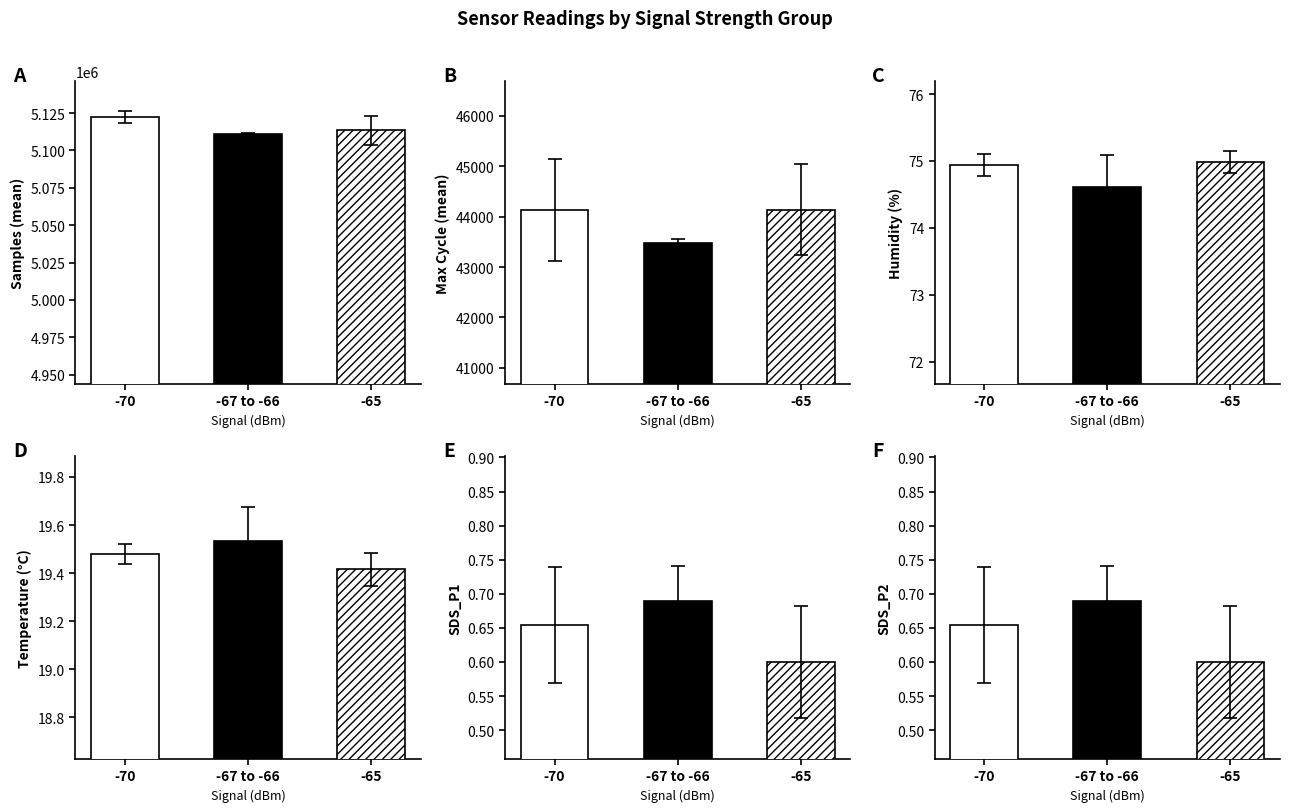

How many distinct data groups are displayed?

6